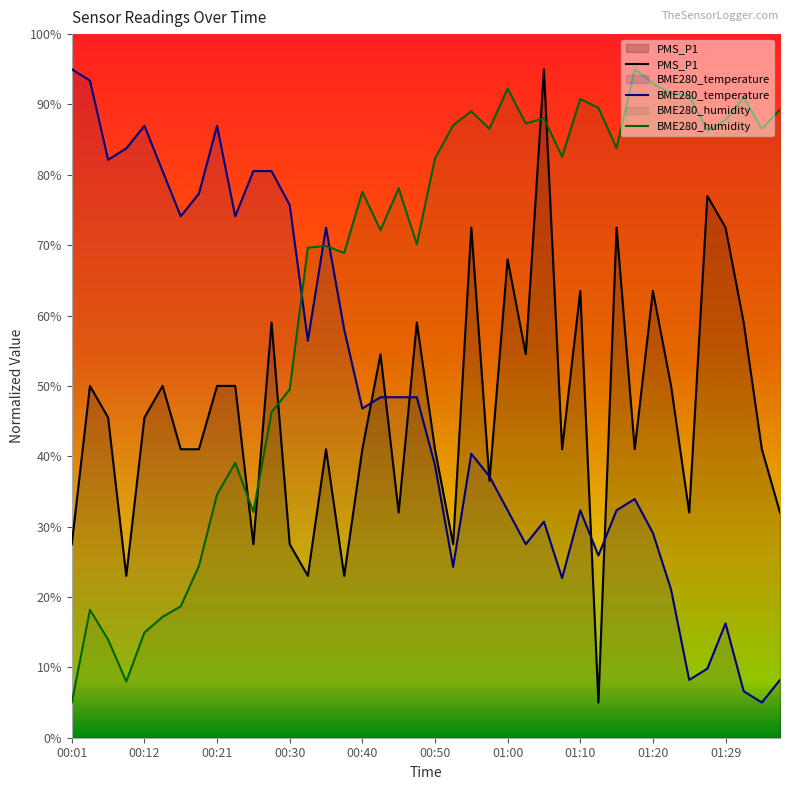

True or false: BME280_humidity has more than 2 interior local peaks.

True